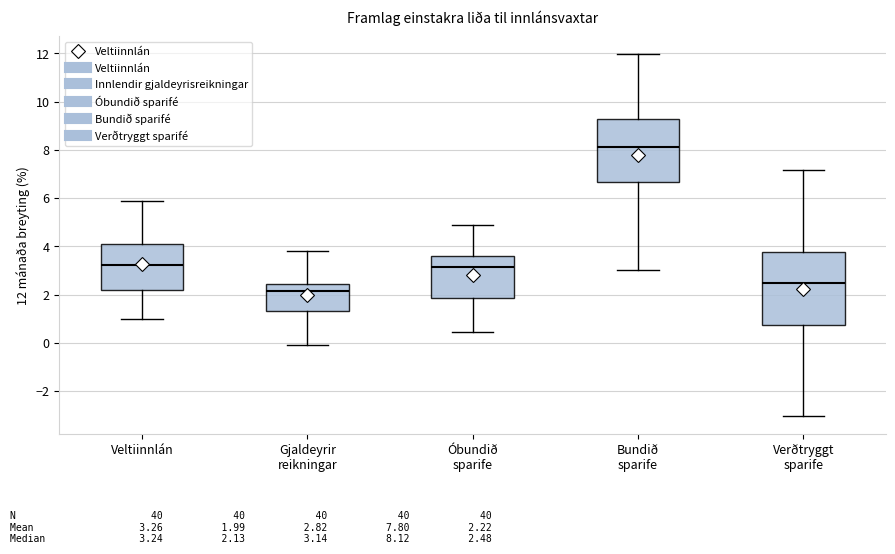

Which box has the highest median line?

Bundið sparife